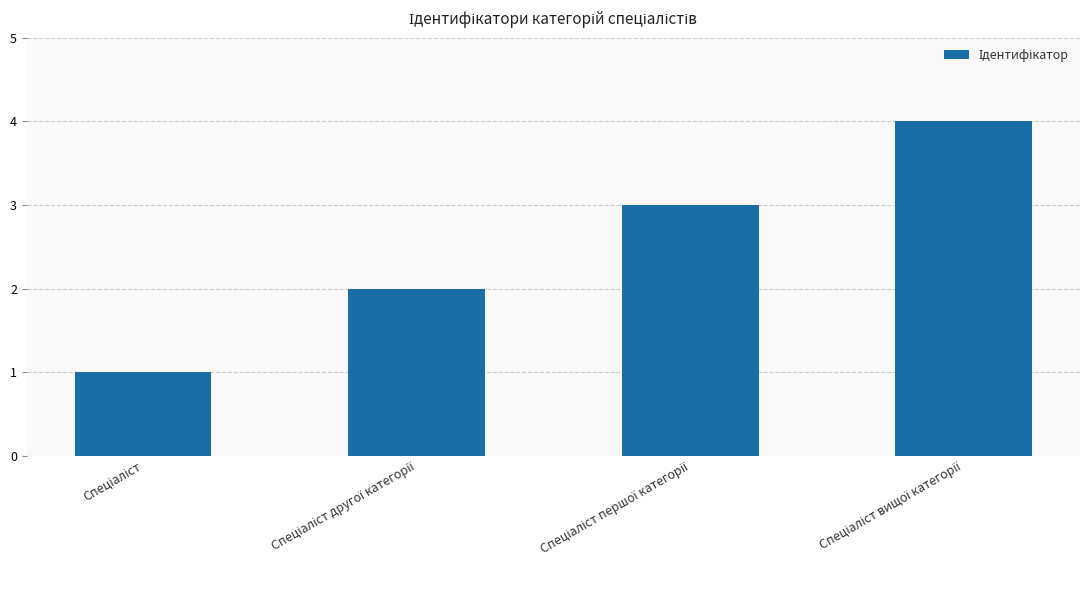

Reading left to right, transcribe all the data shown in this chart.

1	2	3	4